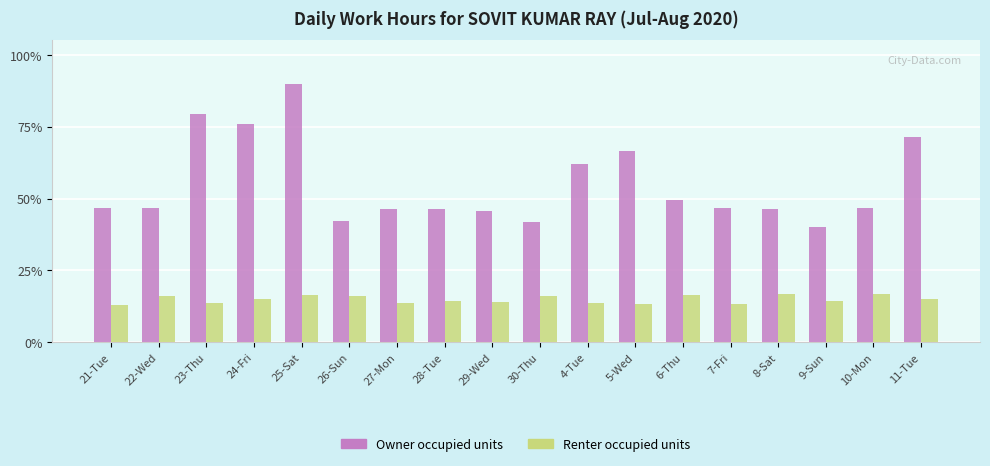

True or false: Renter occupied units has a value of 16.1 at 26-Sun.

True